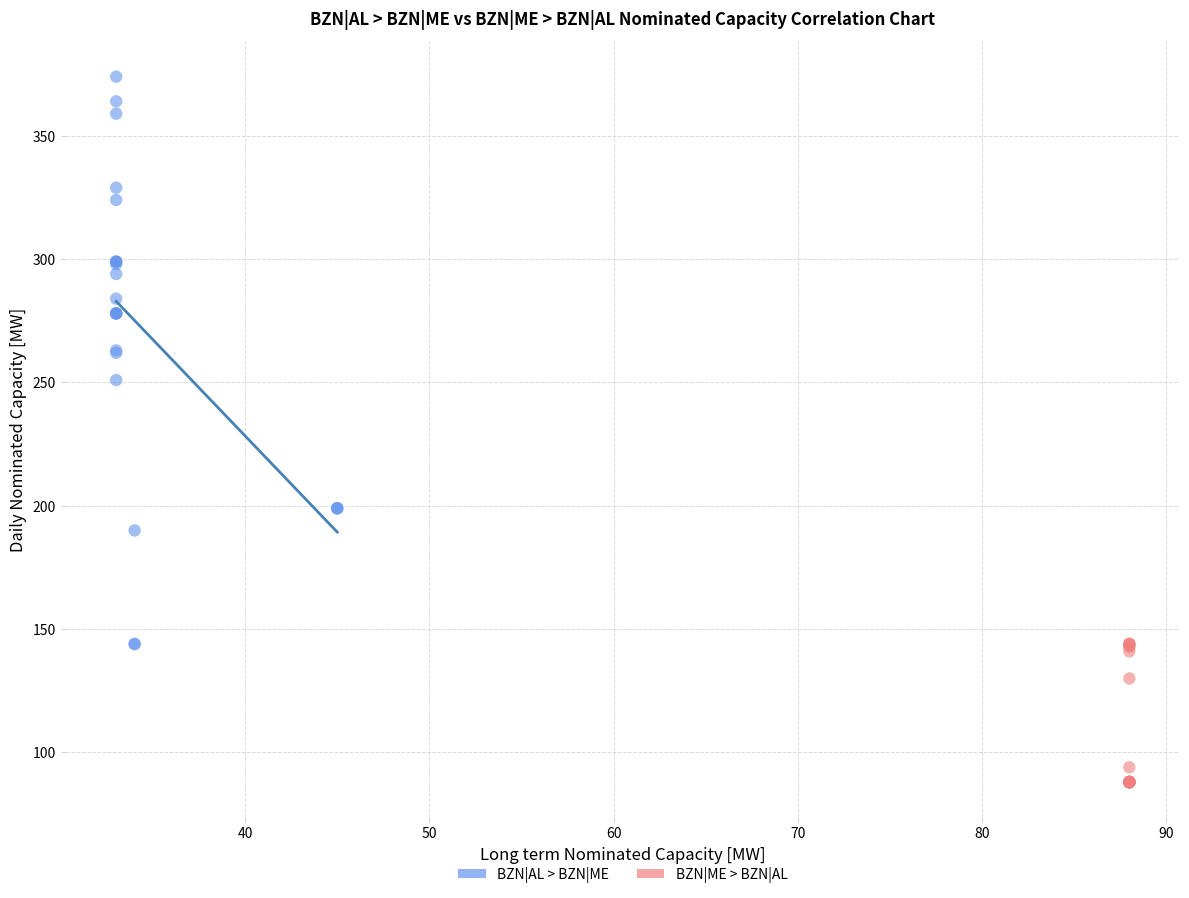

Which series reaches the maximum Y coordinate?

BZN|AL > BZN|ME